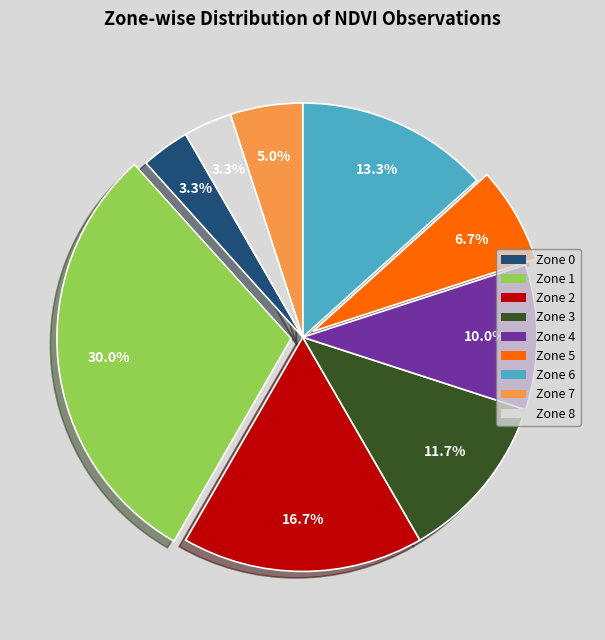

True or false: Zone 7 accounts for 1% of the total.

False